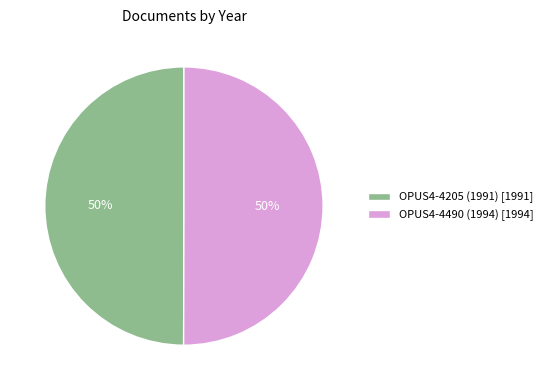

To the nearest percent, what is the combined percentage of OPUS4-4205 (1991) [1991] and OPUS4-4490 (1994) [1994]?

100%